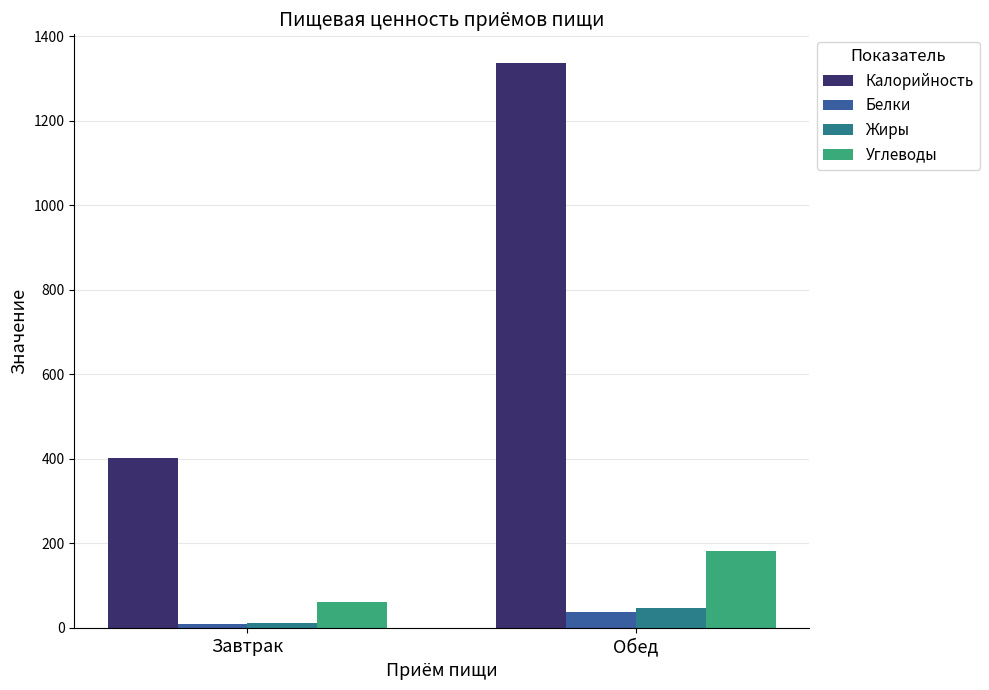

Between Завтрак and Обед, which series saw the biggest shift?

Калорийность